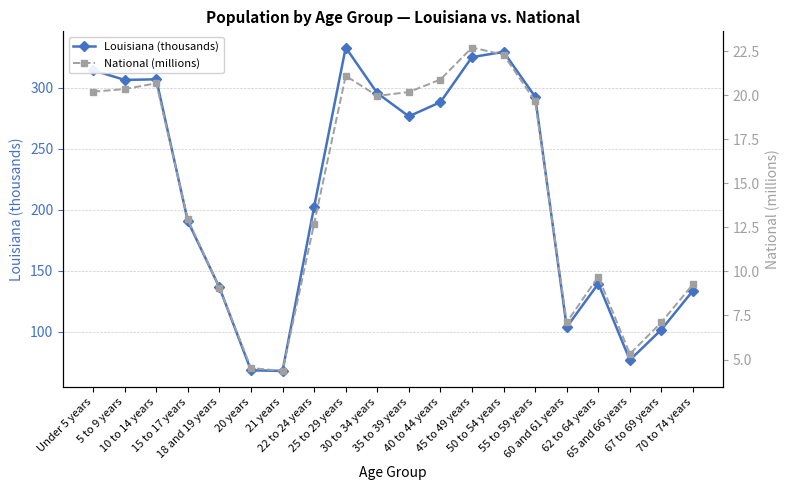

At which label is Louisiana (thousands) closest to 200?

22 to 24 years